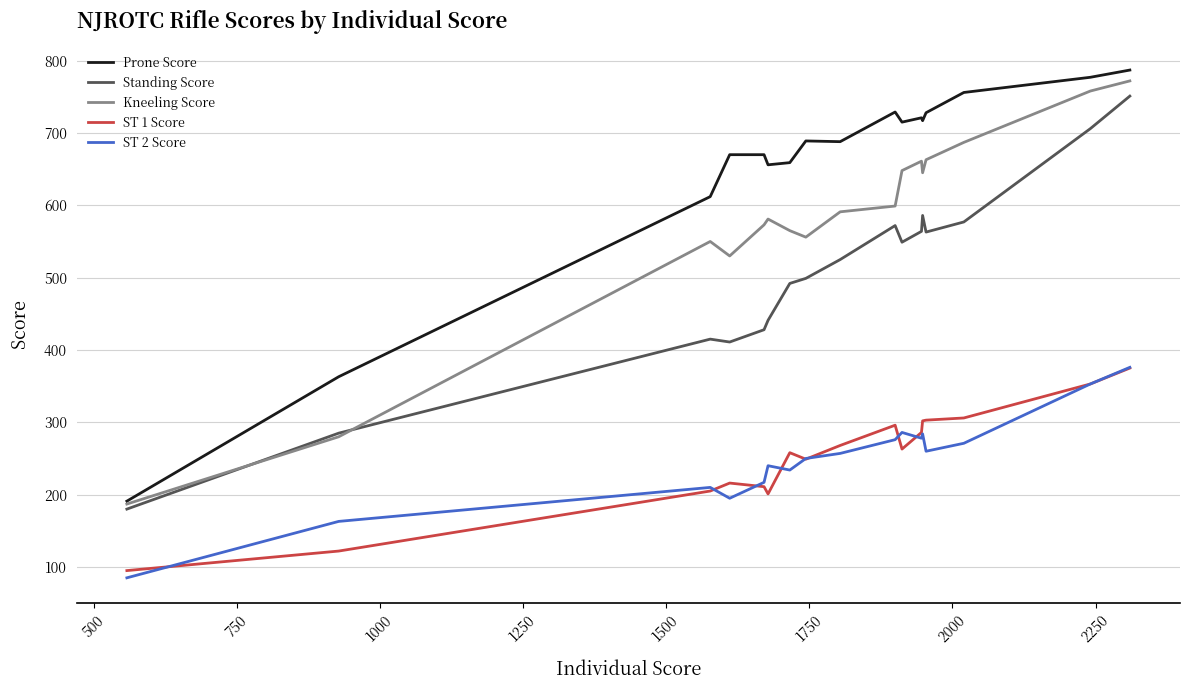

What is the difference between the maximum and second lowest values in the ST 1 Score series?

253